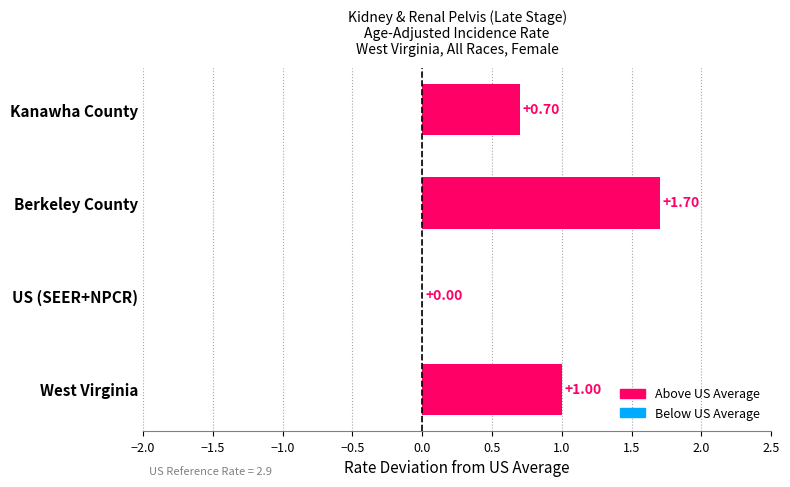

Where is the data nearest to the value 0?

US (SEER+NPCR)